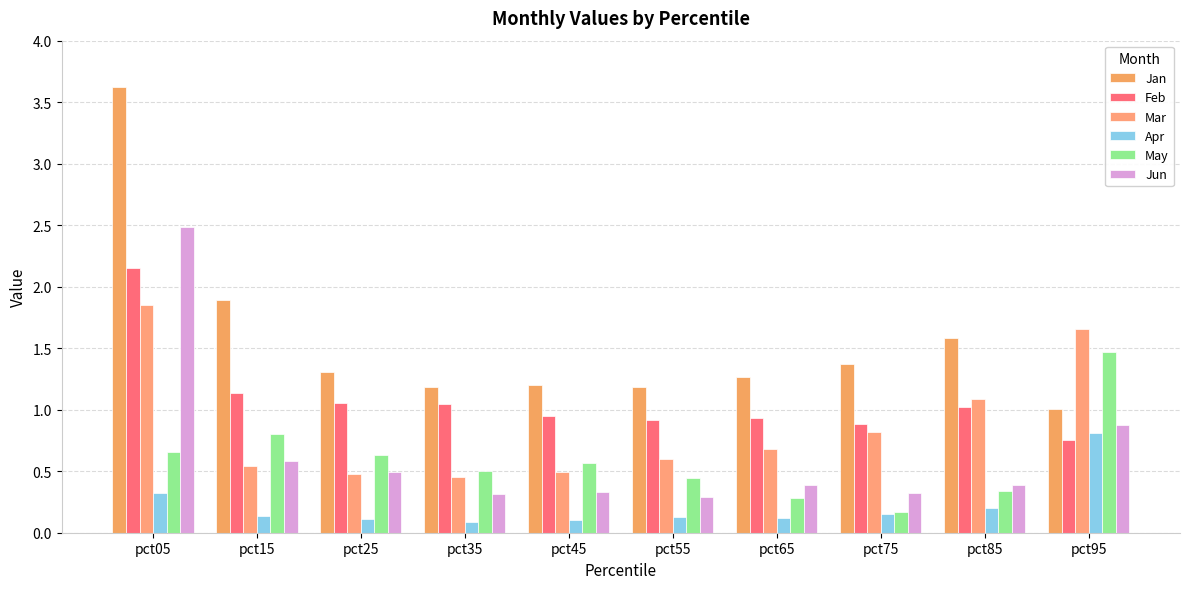

Which category has the highest value across all series?

pct05